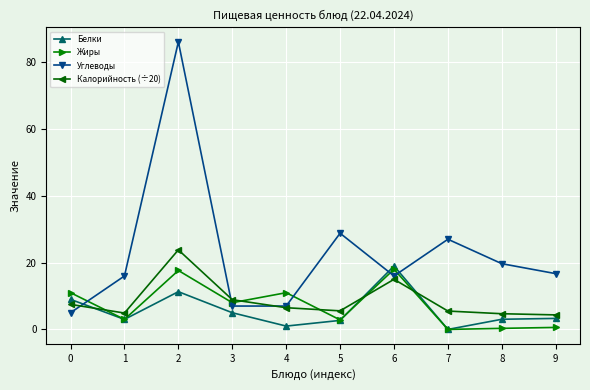

True or false: Калорийность (÷20) has more than 2 points higher than both neighbors.

False